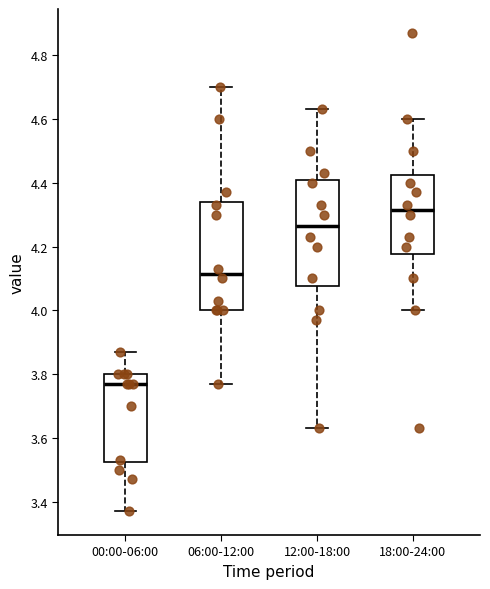

Reading left to right, transcribe this box plot: for each box, give where its median line is, the range the box spans, and where its two whiskers end, as read against the y-axis. The values are not printed on the chart, so give them approximately, as read against the axis.

00:00-06:00: median 3.78, box 3.52 to 3.80, whiskers 3.38 to 3.88
06:00-12:00: median 4.12, box 4.00 to 4.34, whiskers 3.78 to 4.70
12:00-18:00: median 4.26, box 4.08 to 4.40, whiskers 3.64 to 4.64
18:00-24:00: median 4.32, box 4.18 to 4.42, whiskers 4.00 to 4.60